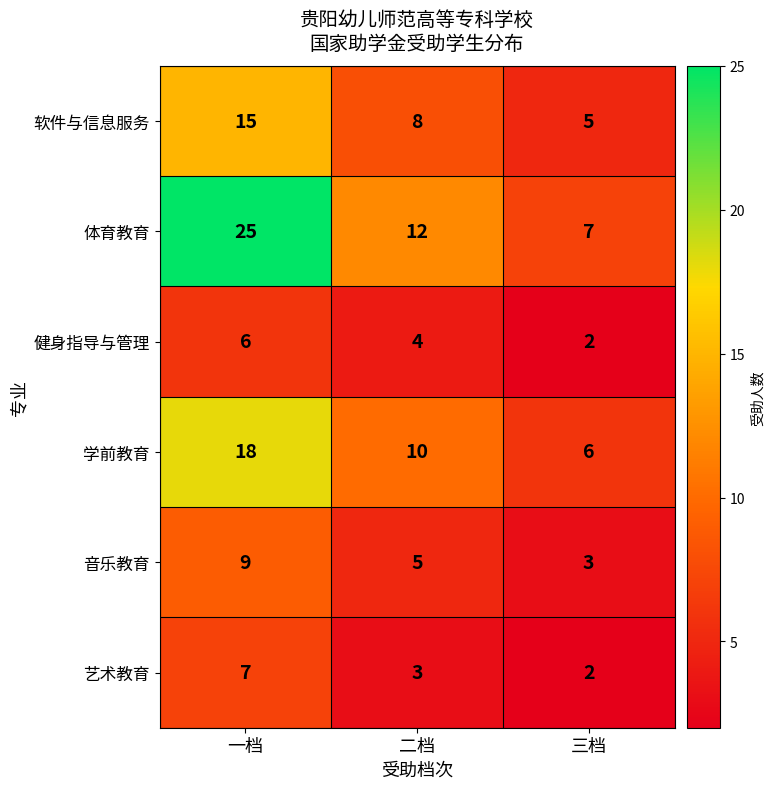

What is the spread (max minus min) of values at 三档?

5